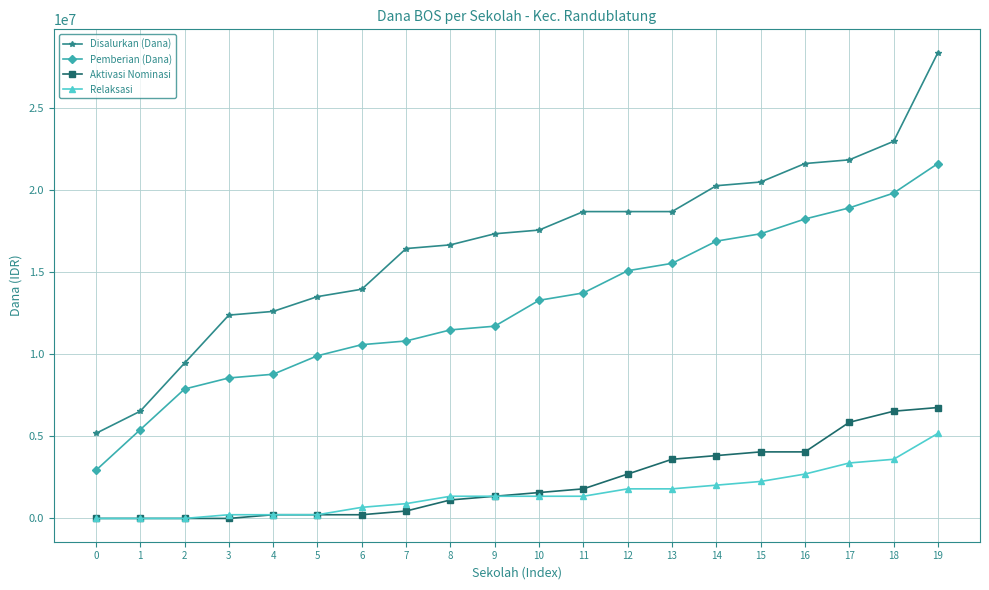

What value does the Relaksasi series have at 6, to the nearest 50?

675000